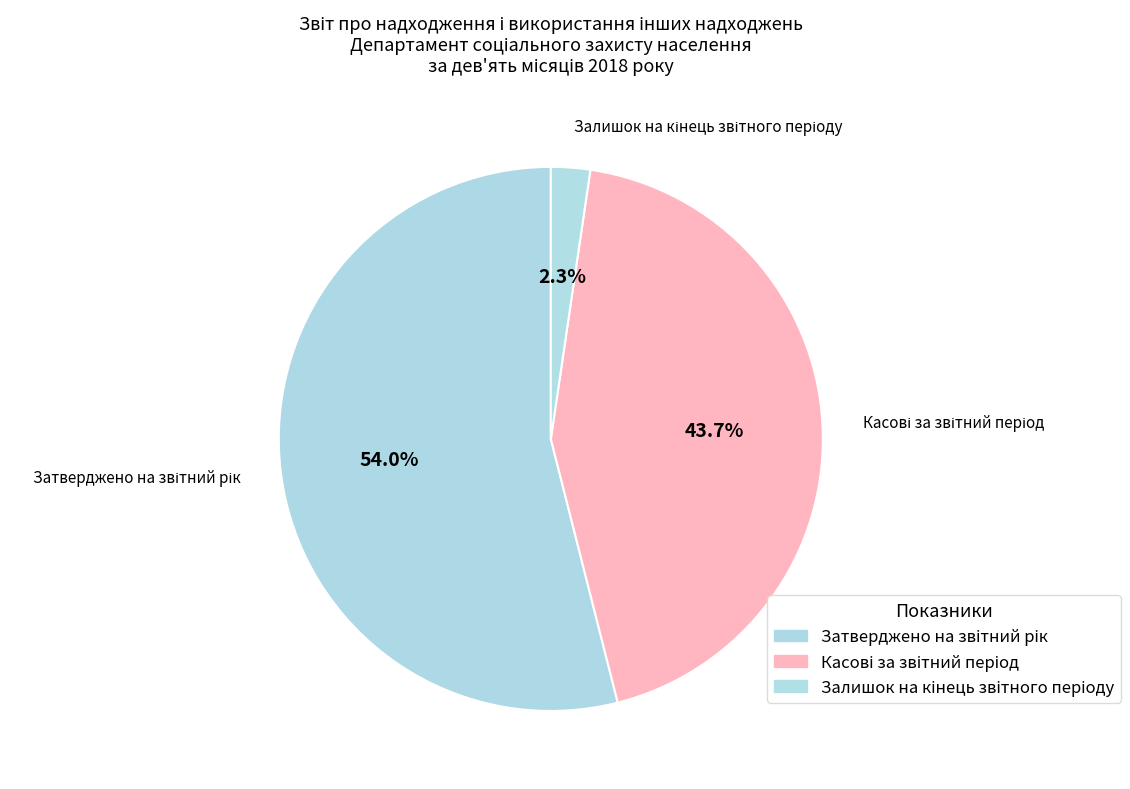

How many slices are in this pie chart?

3